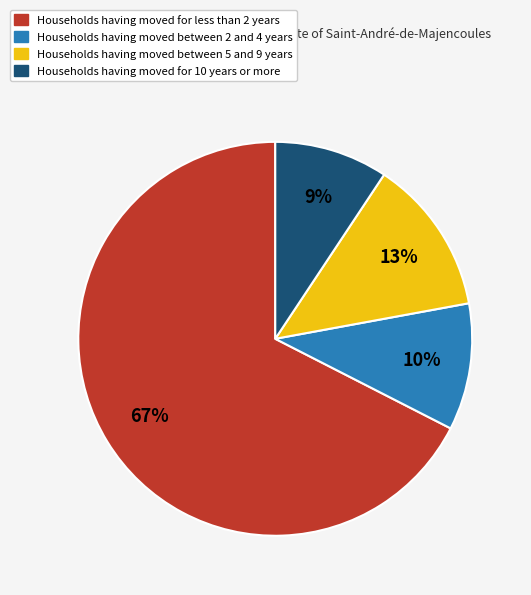

Is there a majority slice in this chart?

Yes